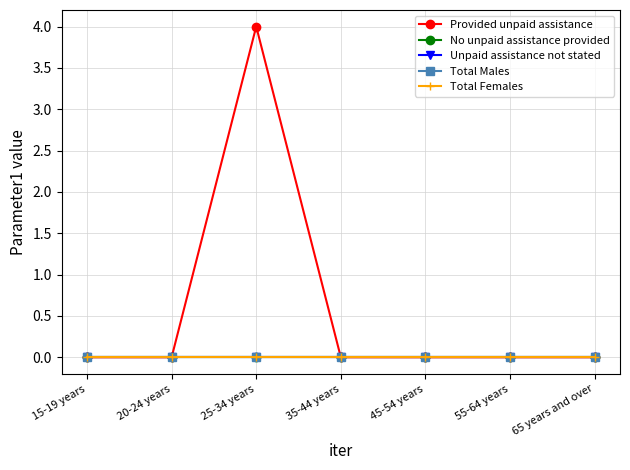

Count the Provided unpaid assistance values in the range 0 to 1.

6